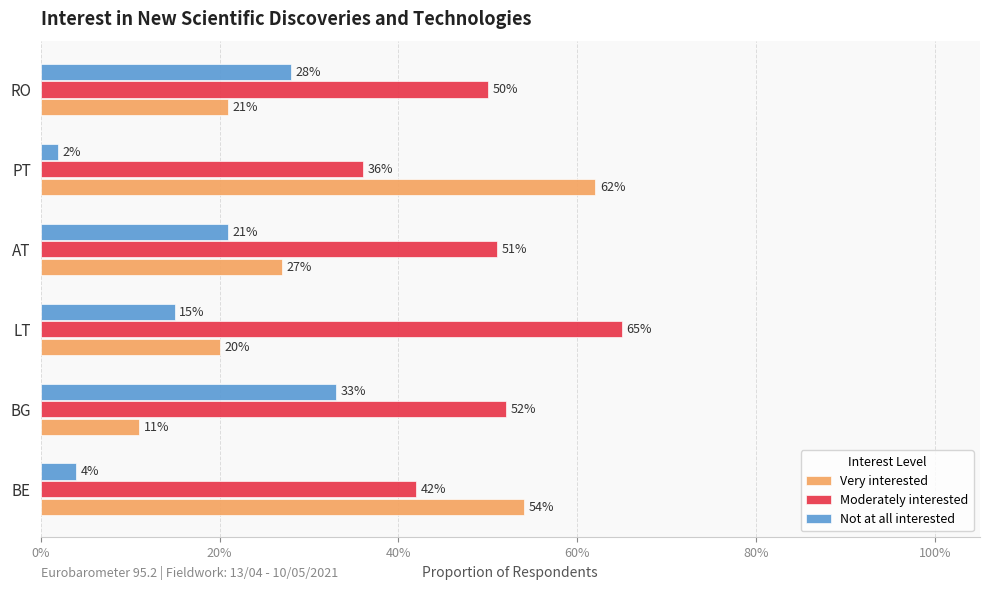

Which series has the largest range (max minus min)?

Very interested